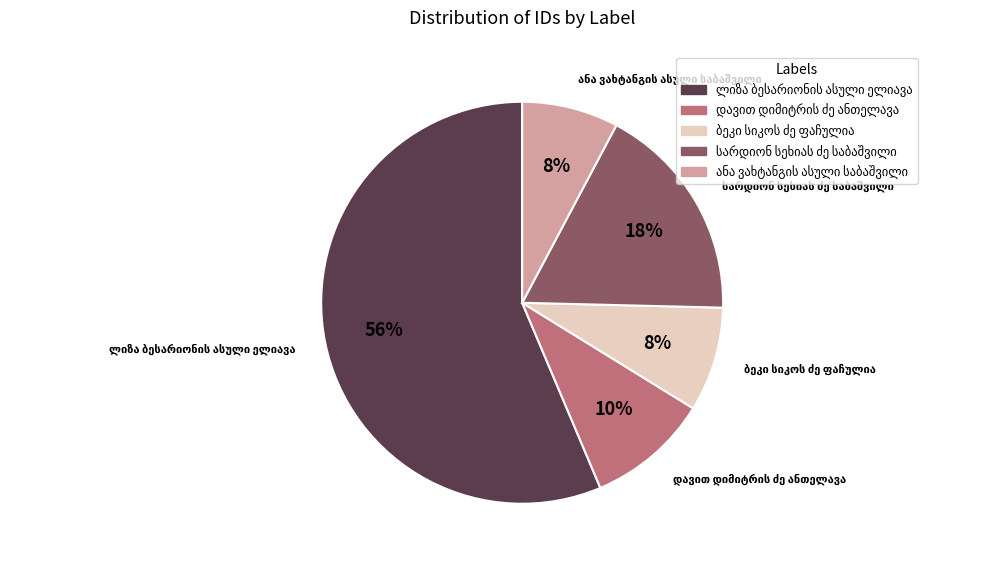

Does any single category account for the majority?

Yes